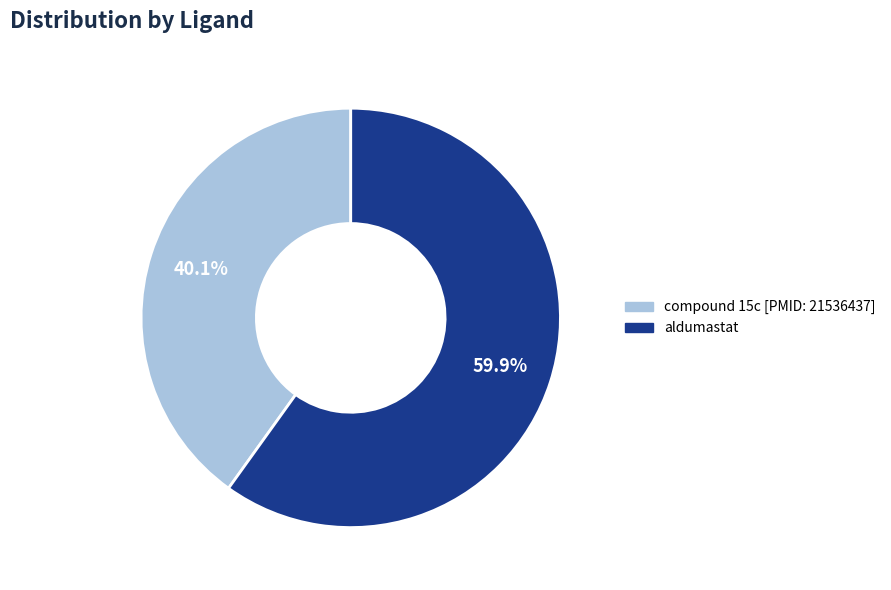

Rank the categories by value from lowest to highest.

compound 15c [PMID: 21536437], aldumastat